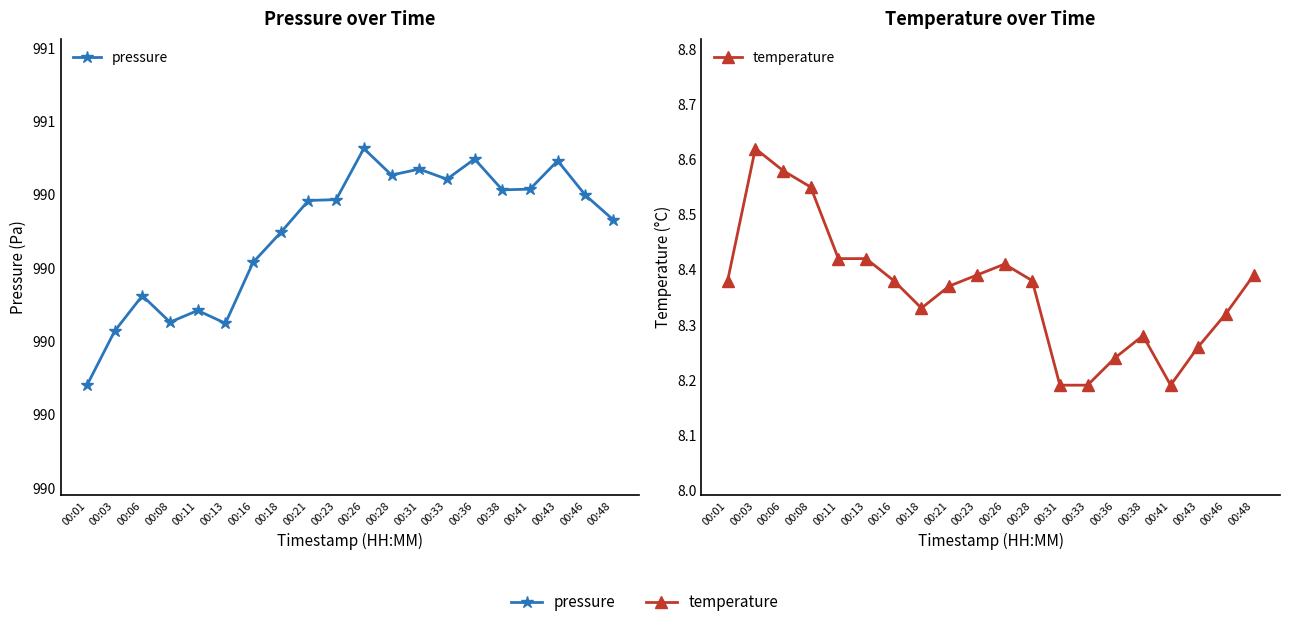

Between 00:03 and 00:23, which series saw the biggest shift?

pressure